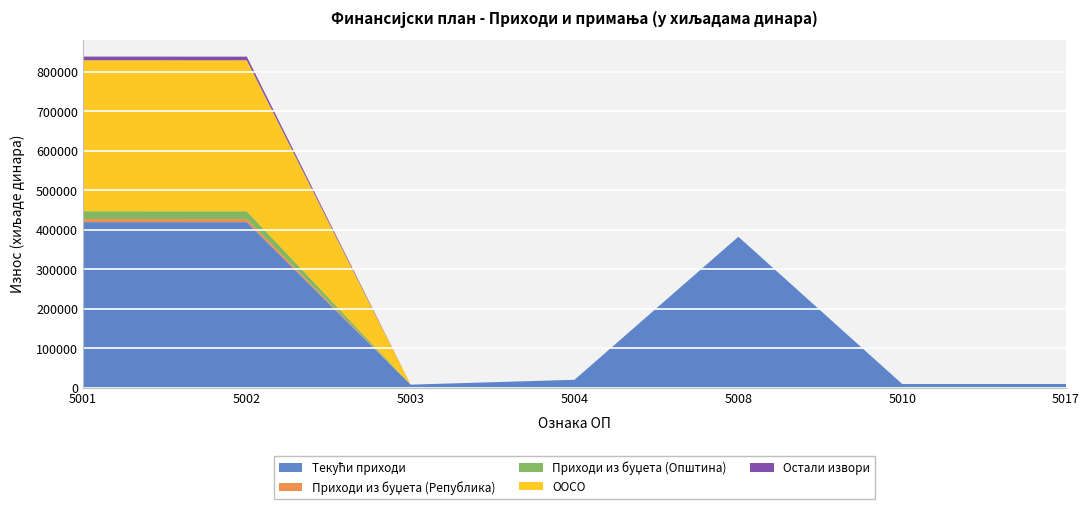

Reading left to right, what are all the values shown in this chart?

Текући приходи: 5001=419500	5002=419450	5003=7700	5004=20000	5008=382500	5010=9250	5017=9300
Приходи из буџета (Република): 5001=7700	5002=7700	5003=0	5004=0	5008=0	5010=0	5017=0
Приходи из буџета (Општина): 5001=20000	5002=20000	5003=0	5004=0	5008=0	5010=0	5017=0
ООСО: 5001=382500	5002=382500	5003=0	5004=0	5008=0	5010=0	5017=0
Остали извори: 5001=9300	5002=9250	5003=0	5004=0	5008=0	5010=0	5017=0